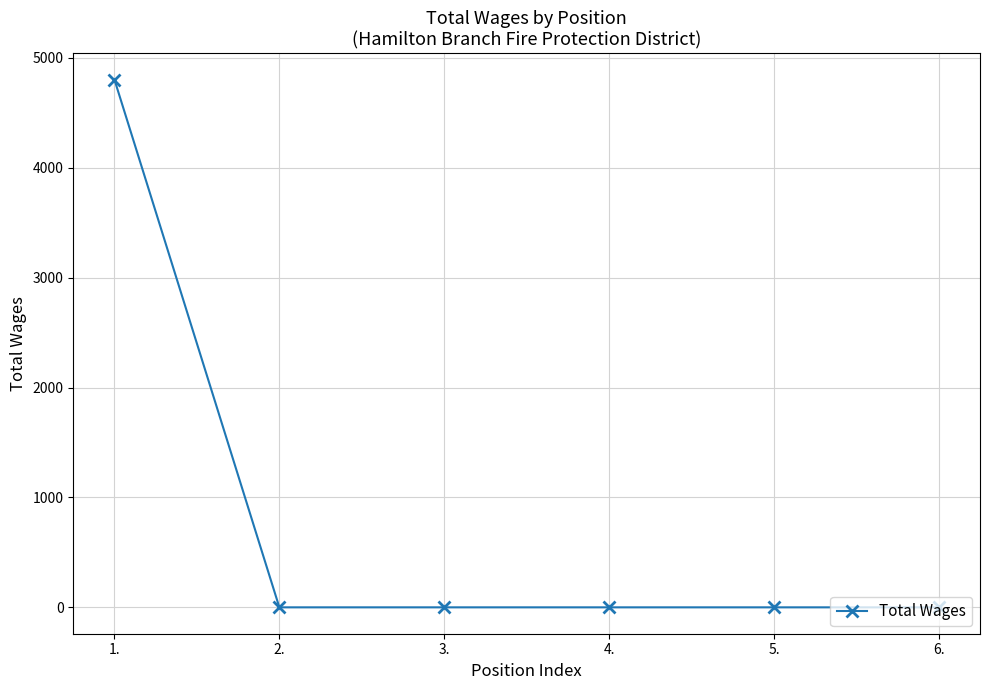

Is it true that the value at 5. is 0?

True